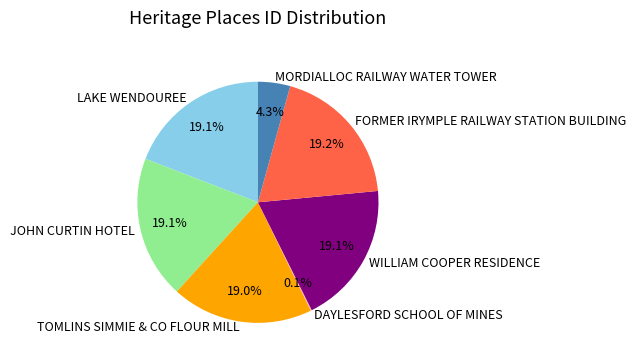

Is there any slice that represents more than half of the pie?

No